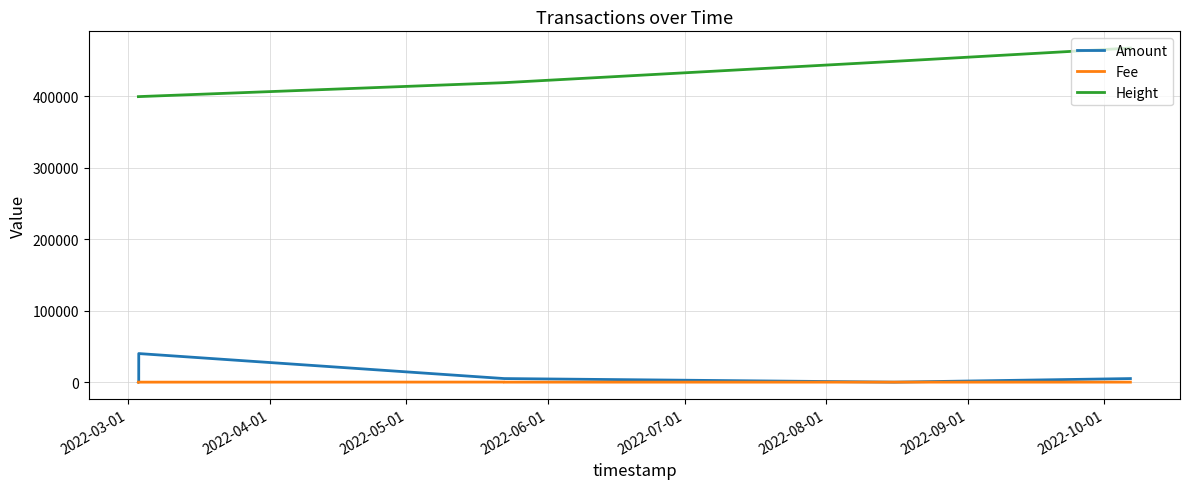

What is the average value of the Height series?

422471.3